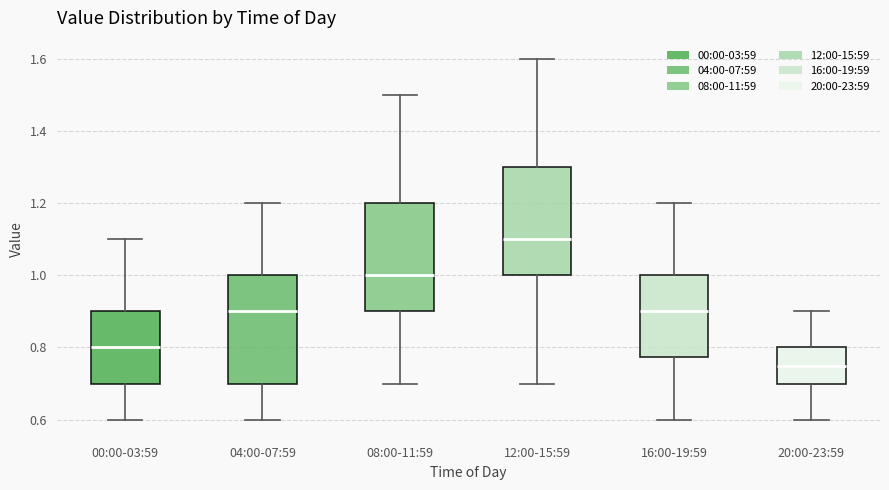

Where is the upper edge of the box for 12:00-15:59 on the y-axis? The values are not printed on the chart, so give them approximately, as read against the axis.

1.30